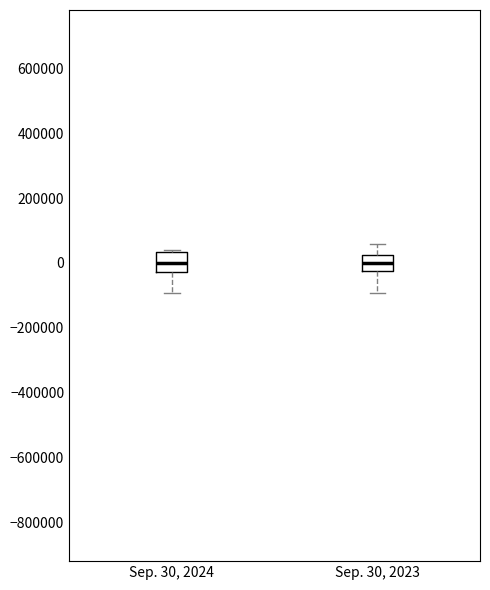

Reading left to right, read every box against the y-axis: the position of its median line, the range the box covers, and the ends of its whiskers. The values are not printed on the chart, so give them approximately, as read against the axis.

Sep. 30, 2024: median 0, box -20000 to 40000, whiskers -100000 to 40000
Sep. 30, 2023: median 0, box -20000 to 20000, whiskers -100000 to 60000